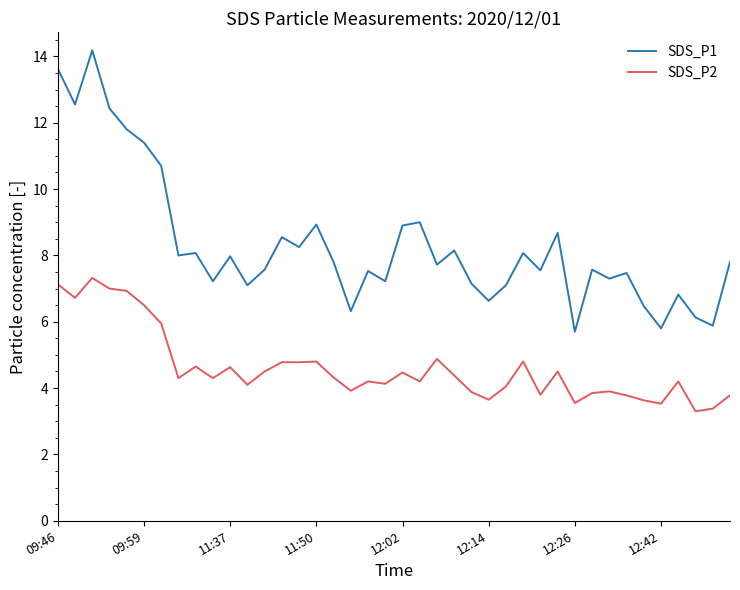

Which series has the widest spread of values?

SDS_P1